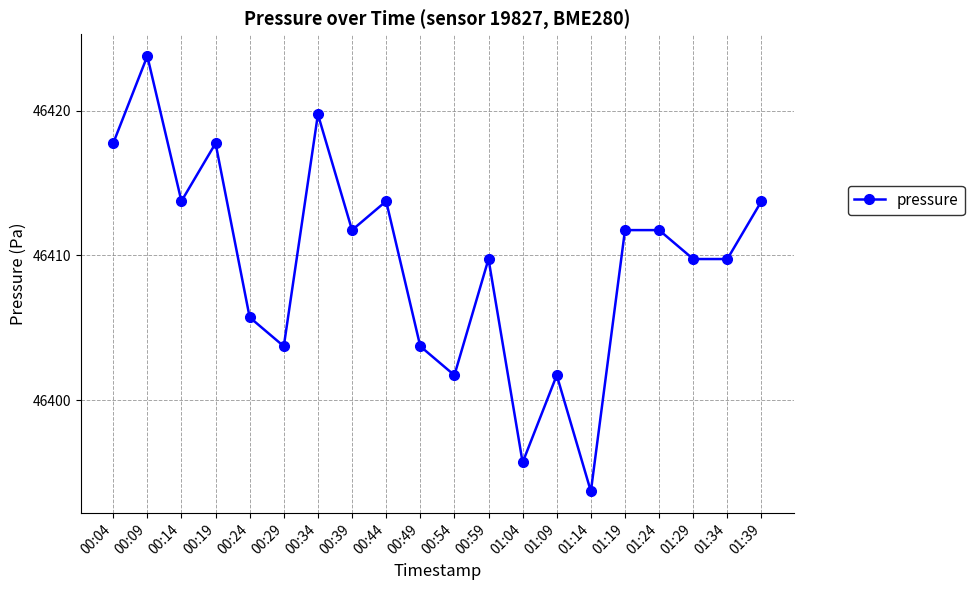

At which label does the data first exceed 46411?

00:04